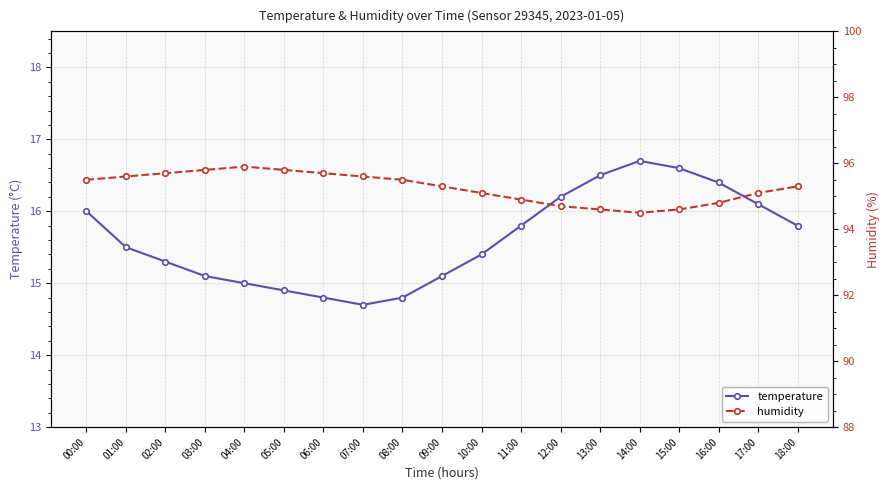

In humidity, how many points are higher than both neighbors (excluding endpoints)?

1